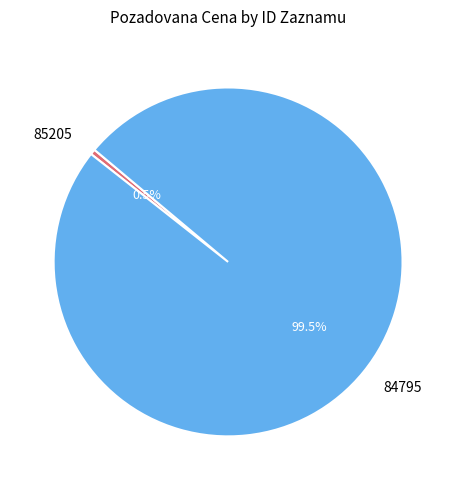

Does 84795 account for over 50% of the chart?

Yes